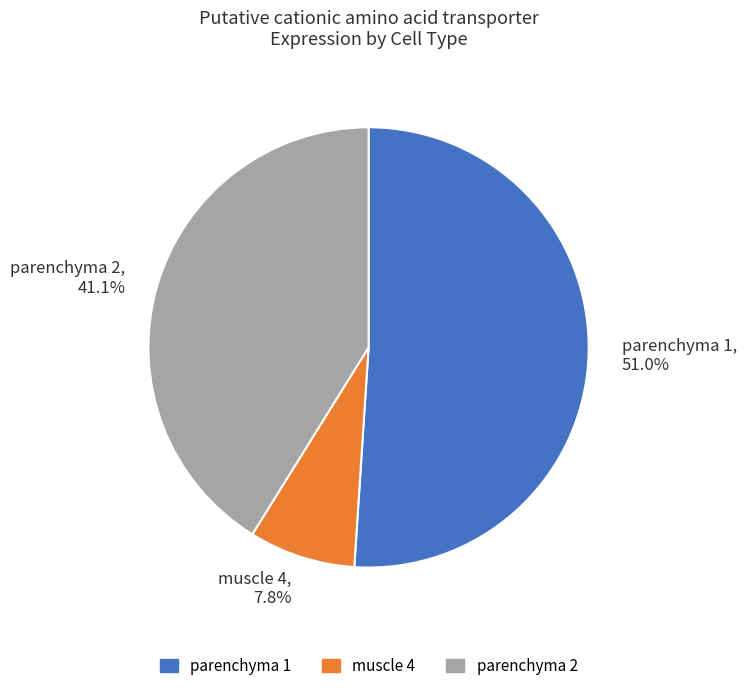

Combined, do parenchyma 2 and parenchyma 1 account for over 50%?

Yes